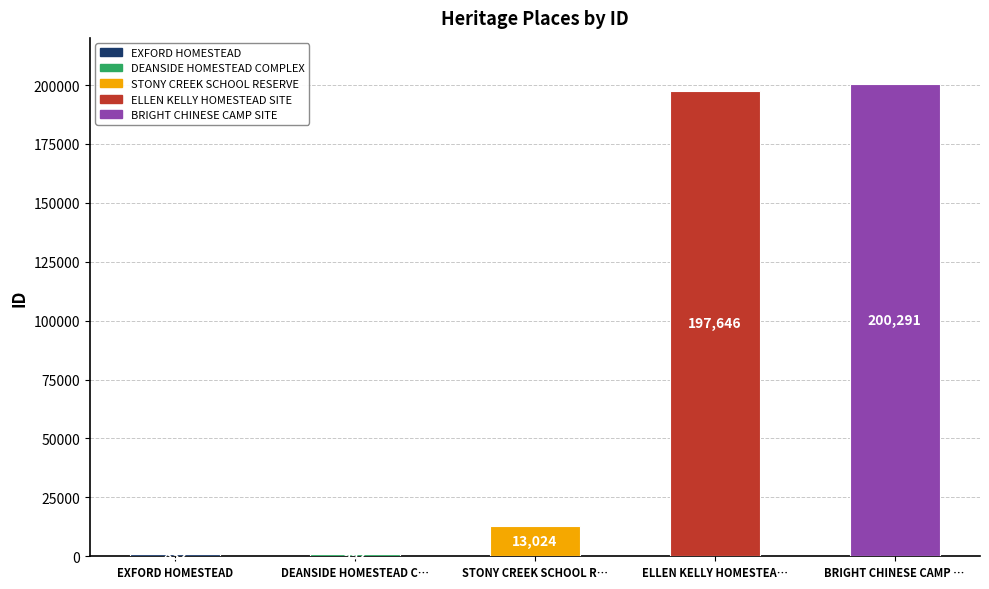

Where is the data nearest to the value 100561?

STONY CREEK SCHOOL R…